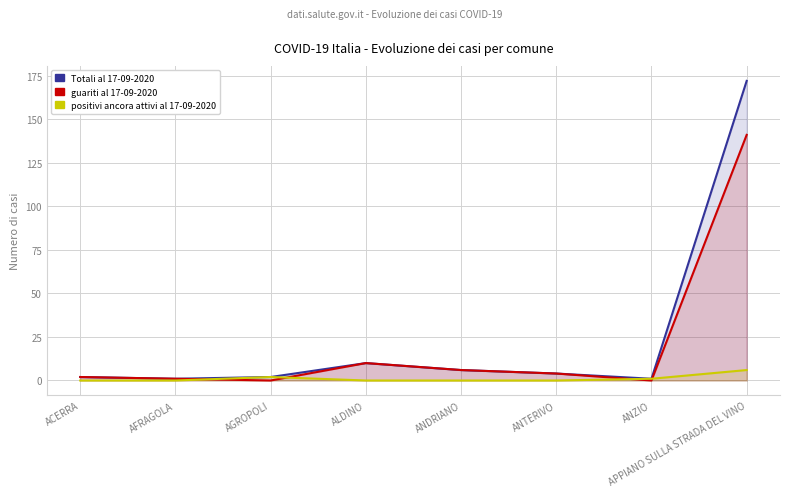

Which label corresponds to the largest value in the chart?

APPIANO SULLA STRADA DEL VINO